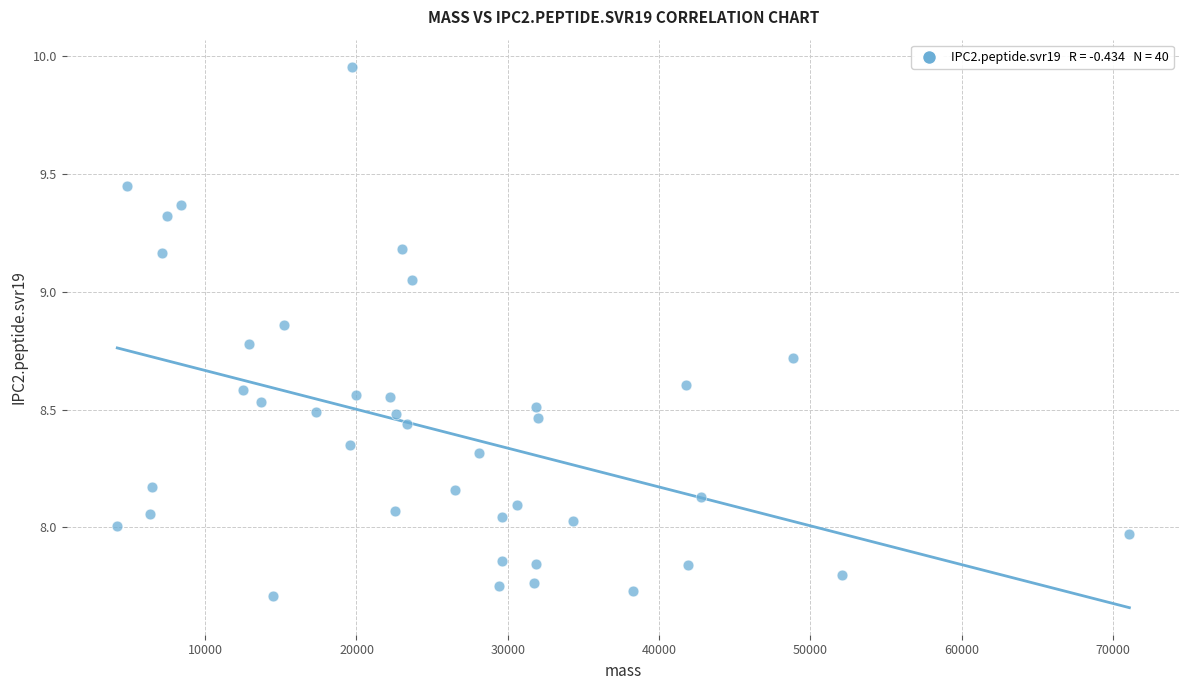

What is the range of Y values (max minus min)?

2.2